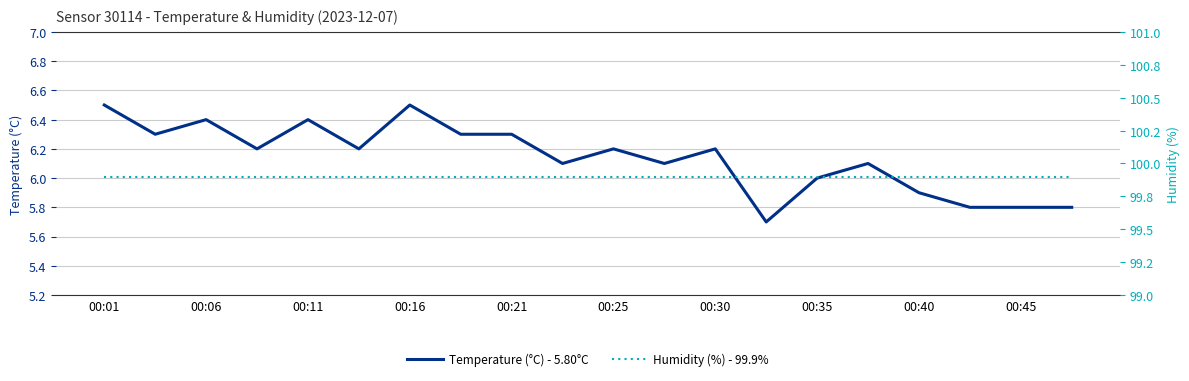

Which series has the largest range (max minus min)?

Temperature (°C) - 5.80°C